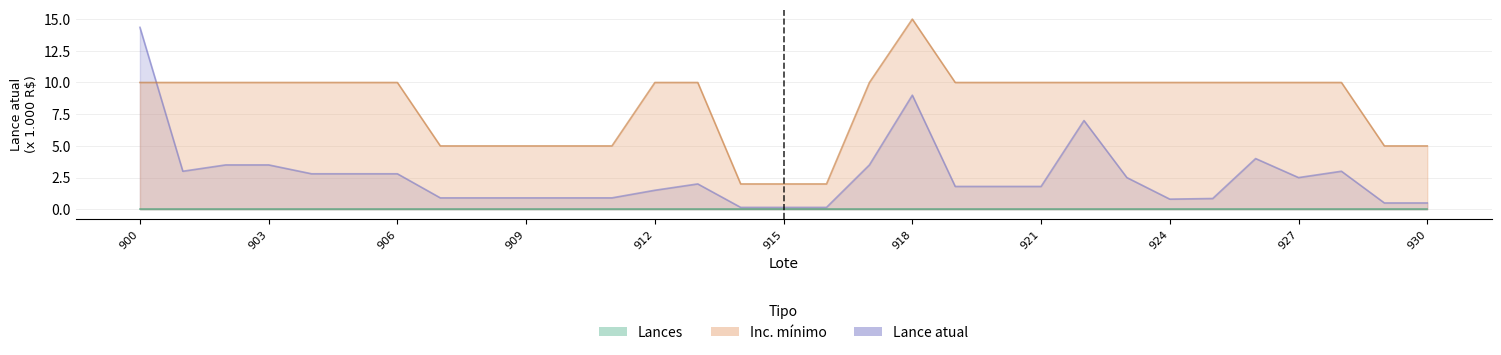

Between 913 and 902, which is larger?

902